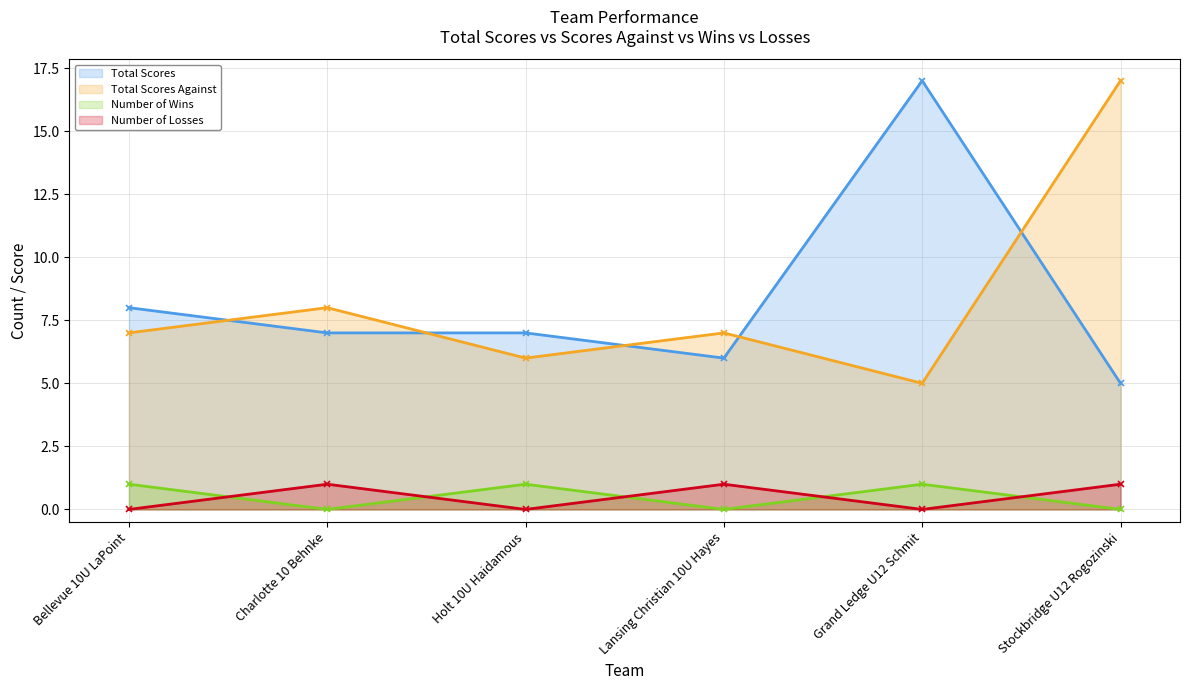

What position from the left is Grand Ledge U12 Schmit?

5